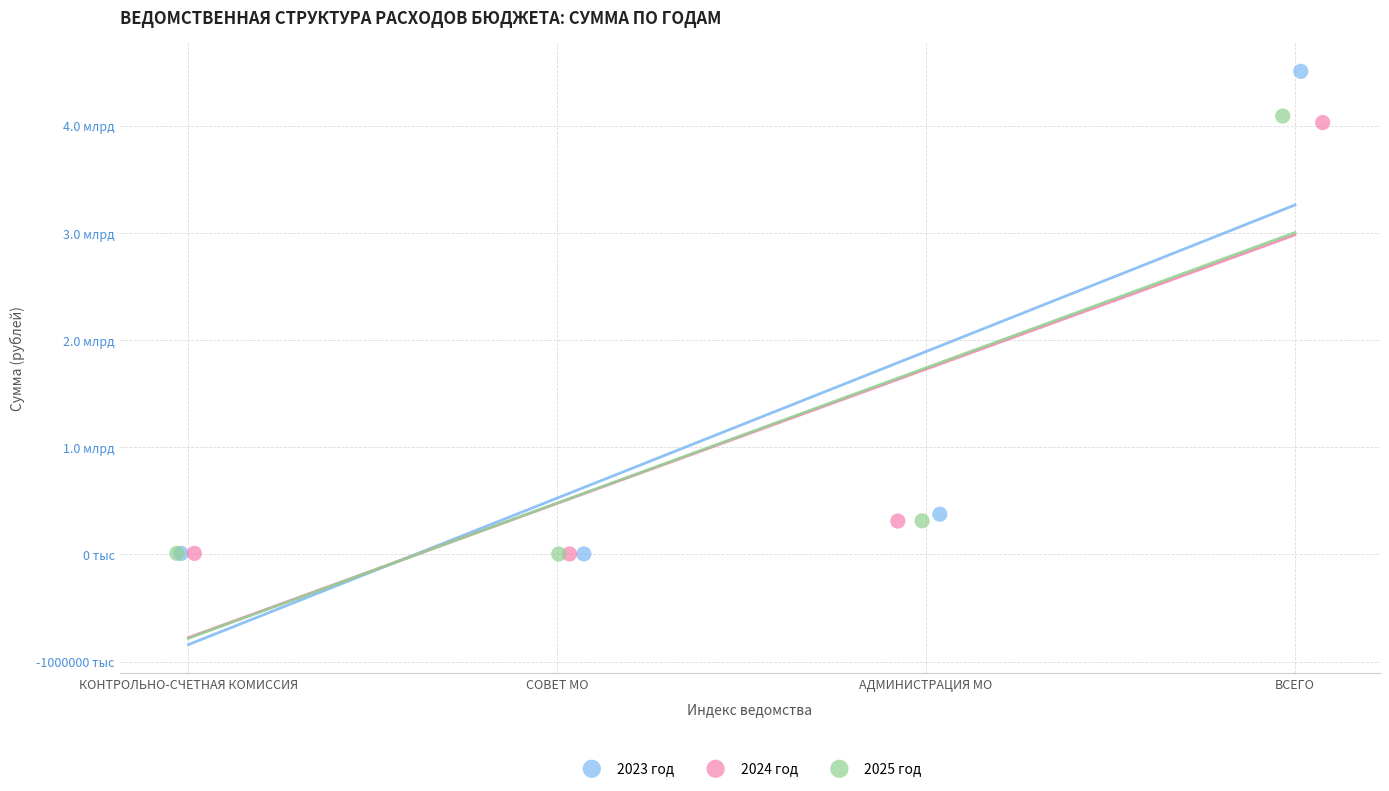

What are all the series names shown in the legend?

2023 год, 2024 год, 2025 год